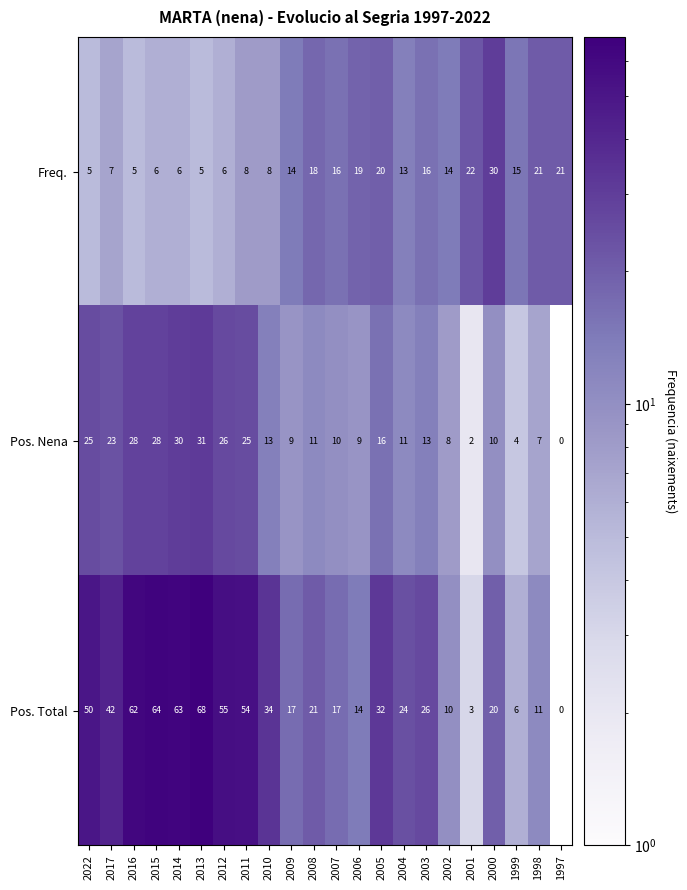

At 2010, list the series in order from smallest to largest.

Freq., Pos. Nena, Pos. Total